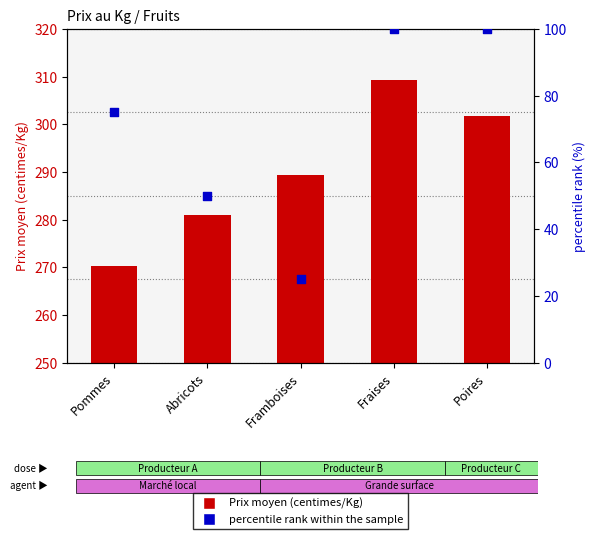

Which series contains the lowest Y value?

percentile rank within the sample